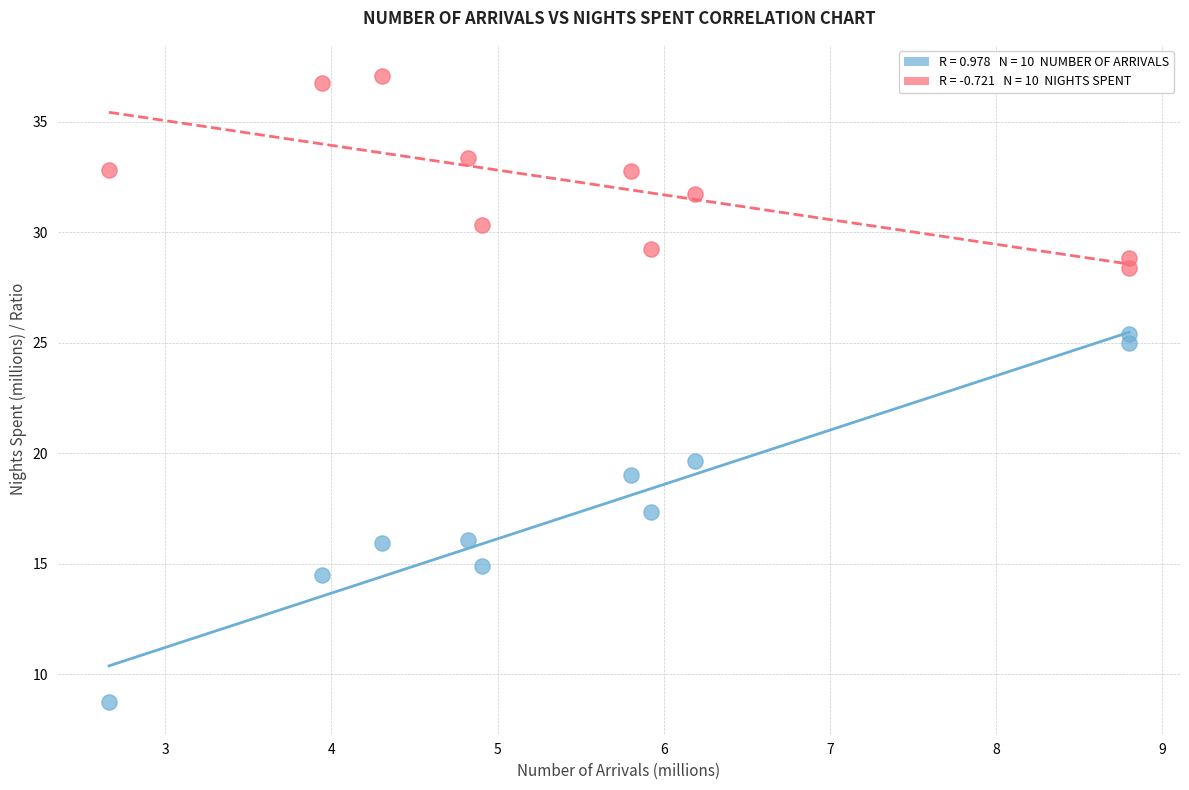

Across all series, what Y value is closest to 22?

19.6